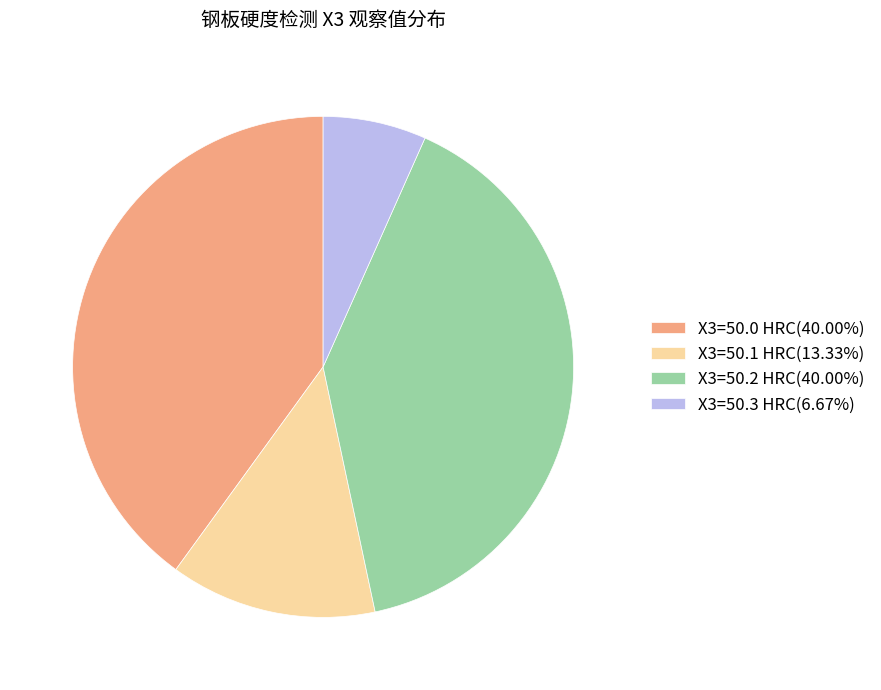

What is the ratio of the value at X3=50.2 HRC(40.00%) to the value at X3=50.3 HRC(6.67%)?

6.0